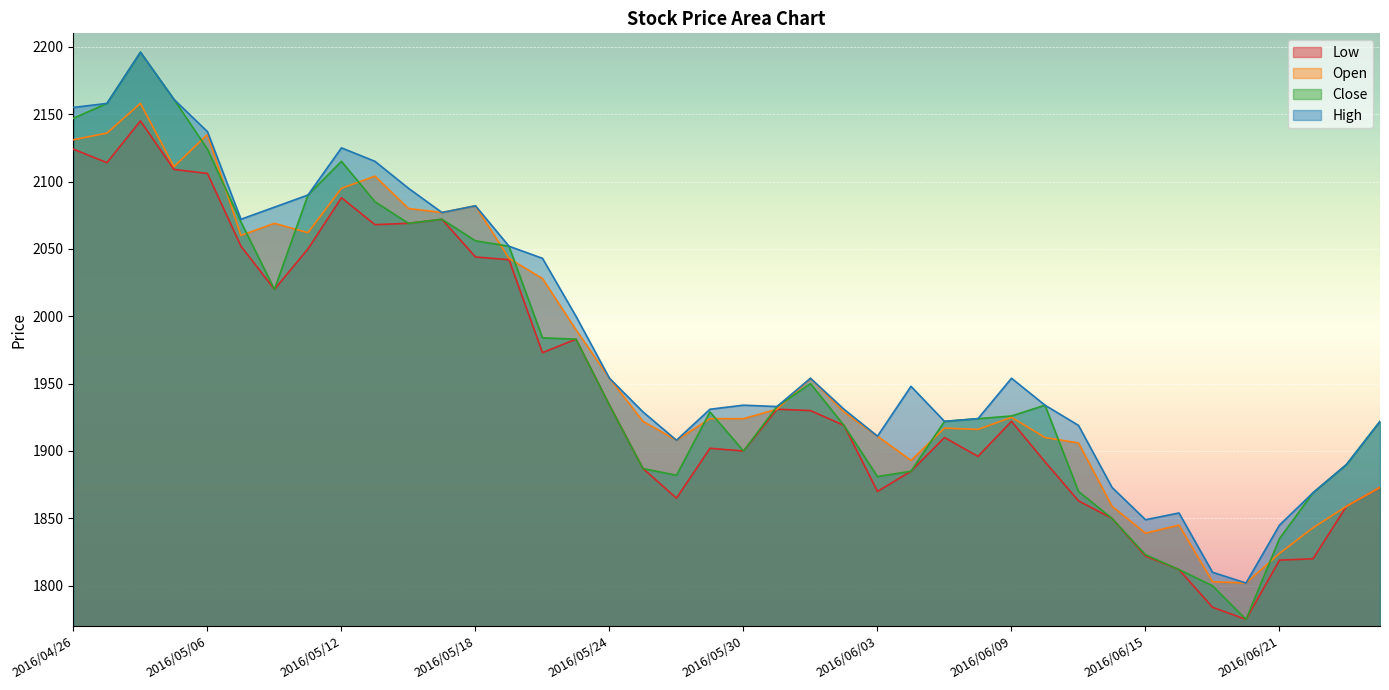

Where is the first local minimum for High?

2016/05/09